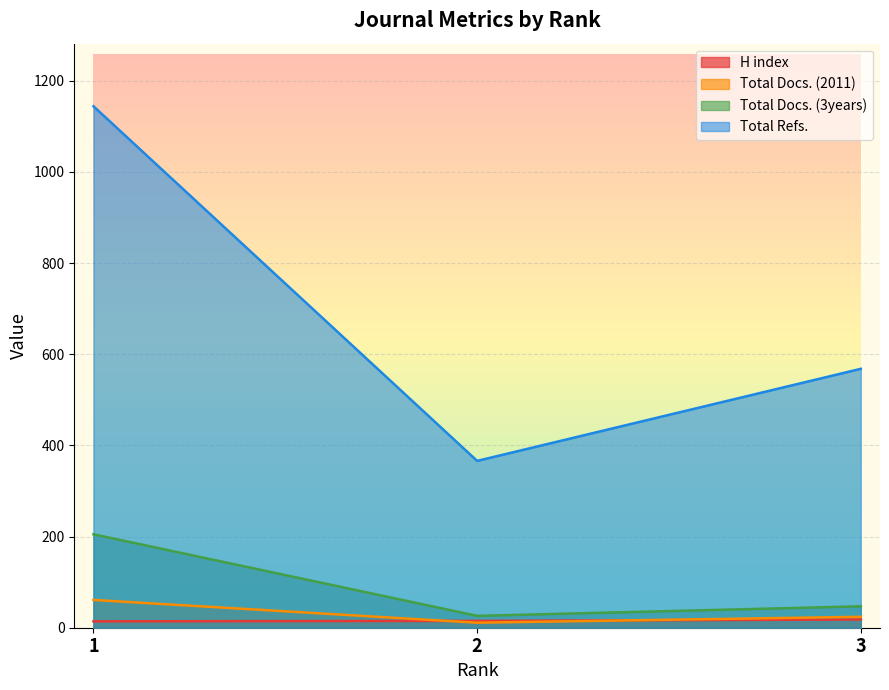

What are all the series names shown in the legend?

H index, Total Docs. (2011), Total Docs. (3years), Total Refs.